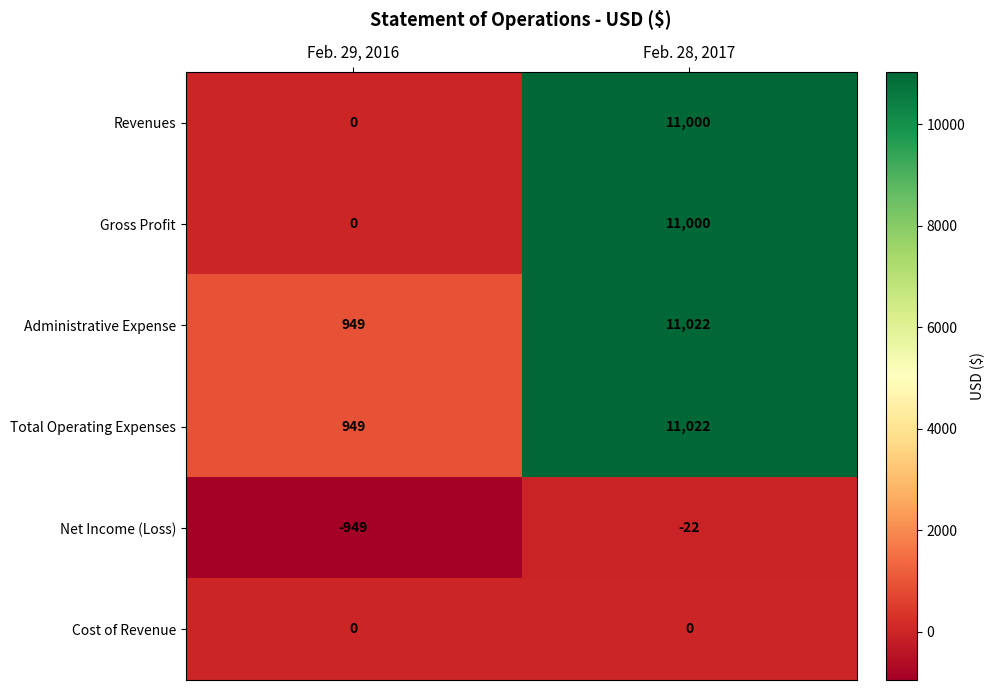

Which category has the lowest value in the Revenues series?

Feb. 29, 2016